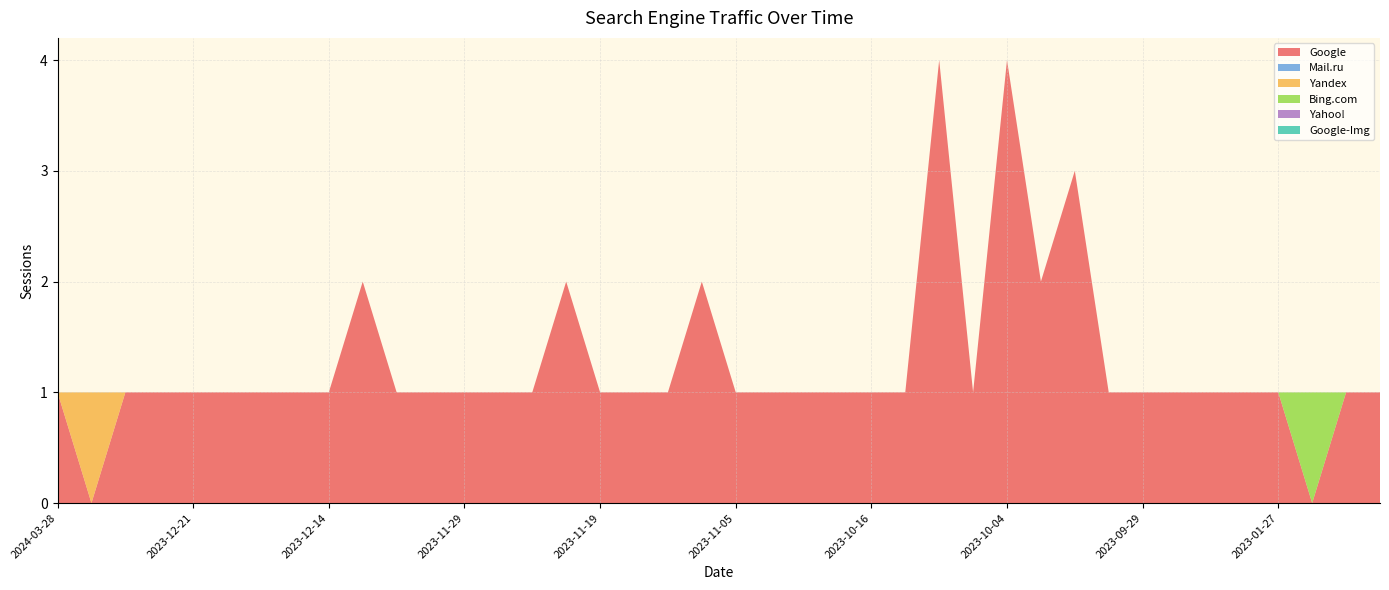

Reading left to right, list all the values displayed in this chart.

Google: 2024-03-28=1	2024-03-21=0	2023-12-26=1	2023-12-24=1	2023-12-21=1	2023-12-19=1	2023-12-18=1	2023-12-17=1	2023-12-14=1	2023-12-11=2	2023-12-10=1	2023-12-08=1	2023-11-29=1	2023-11-28=1	2023-11-27=1	2023-11-26=2	2023-11-19=1	2023-11-13=1	2023-11-11=1	2023-11-08=2	2023-11-05=1	2023-11-01=1	2023-10-28=1	2023-10-23=1	2023-10-16=1	2023-10-07=1	2023-10-06=4	2023-10-05=1	2023-10-04=4	2023-10-02=2	2023-10-01=3	2023-09-30=1	2023-09-29=1	2023-08-24=1	2023-08-11=1	2023-04-17=1	2023-01-27=1	2023-01-22=0	2023-01-12=1	2022-12-27=1
Mail.ru: 2024-03-28=0	2024-03-21=0	2023-12-26=0	2023-12-24=0	2023-12-21=0	2023-12-19=0	2023-12-18=0	2023-12-17=0	2023-12-14=0	2023-12-11=0	2023-12-10=0	2023-12-08=0	2023-11-29=0	2023-11-28=0	2023-11-27=0	2023-11-26=0	2023-11-19=0	2023-11-13=0	2023-11-11=0	2023-11-08=0	2023-11-05=0	2023-11-01=0	2023-10-28=0	2023-10-23=0	2023-10-16=0	2023-10-07=0	2023-10-06=0	2023-10-05=0	2023-10-04=0	2023-10-02=0	2023-10-01=0	2023-09-30=0	2023-09-29=0	2023-08-24=0	2023-08-11=0	2023-04-17=0	2023-01-27=0	2023-01-22=0	2023-01-12=0	2022-12-27=0
Yandex: 2024-03-28=0	2024-03-21=1	2023-12-26=0	2023-12-24=0	2023-12-21=0	2023-12-19=0	2023-12-18=0	2023-12-17=0	2023-12-14=0	2023-12-11=0	2023-12-10=0	2023-12-08=0	2023-11-29=0	2023-11-28=0	2023-11-27=0	2023-11-26=0	2023-11-19=0	2023-11-13=0	2023-11-11=0	2023-11-08=0	2023-11-05=0	2023-11-01=0	2023-10-28=0	2023-10-23=0	2023-10-16=0	2023-10-07=0	2023-10-06=0	2023-10-05=0	2023-10-04=0	2023-10-02=0	2023-10-01=0	2023-09-30=0	2023-09-29=0	2023-08-24=0	2023-08-11=0	2023-04-17=0	2023-01-27=0	2023-01-22=0	2023-01-12=0	2022-12-27=0
Bing.com: 2024-03-28=0	2024-03-21=0	2023-12-26=0	2023-12-24=0	2023-12-21=0	2023-12-19=0	2023-12-18=0	2023-12-17=0	2023-12-14=0	2023-12-11=0	2023-12-10=0	2023-12-08=0	2023-11-29=0	2023-11-28=0	2023-11-27=0	2023-11-26=0	2023-11-19=0	2023-11-13=0	2023-11-11=0	2023-11-08=0	2023-11-05=0	2023-11-01=0	2023-10-28=0	2023-10-23=0	2023-10-16=0	2023-10-07=0	2023-10-06=0	2023-10-05=0	2023-10-04=0	2023-10-02=0	2023-10-01=0	2023-09-30=0	2023-09-29=0	2023-08-24=0	2023-08-11=0	2023-04-17=0	2023-01-27=0	2023-01-22=1	2023-01-12=0	2022-12-27=0
Yahoo!: 2024-03-28=0	2024-03-21=0	2023-12-26=0	2023-12-24=0	2023-12-21=0	2023-12-19=0	2023-12-18=0	2023-12-17=0	2023-12-14=0	2023-12-11=0	2023-12-10=0	2023-12-08=0	2023-11-29=0	2023-11-28=0	2023-11-27=0	2023-11-26=0	2023-11-19=0	2023-11-13=0	2023-11-11=0	2023-11-08=0	2023-11-05=0	2023-11-01=0	2023-10-28=0	2023-10-23=0	2023-10-16=0	2023-10-07=0	2023-10-06=0	2023-10-05=0	2023-10-04=0	2023-10-02=0	2023-10-01=0	2023-09-30=0	2023-09-29=0	2023-08-24=0	2023-08-11=0	2023-04-17=0	2023-01-27=0	2023-01-22=0	2023-01-12=0	2022-12-27=0
Google-Img: 2024-03-28=0	2024-03-21=0	2023-12-26=0	2023-12-24=0	2023-12-21=0	2023-12-19=0	2023-12-18=0	2023-12-17=0	2023-12-14=0	2023-12-11=0	2023-12-10=0	2023-12-08=0	2023-11-29=0	2023-11-28=0	2023-11-27=0	2023-11-26=0	2023-11-19=0	2023-11-13=0	2023-11-11=0	2023-11-08=0	2023-11-05=0	2023-11-01=0	2023-10-28=0	2023-10-23=0	2023-10-16=0	2023-10-07=0	2023-10-06=0	2023-10-05=0	2023-10-04=0	2023-10-02=0	2023-10-01=0	2023-09-30=0	2023-09-29=0	2023-08-24=0	2023-08-11=0	2023-04-17=0	2023-01-27=0	2023-01-22=0	2023-01-12=0	2022-12-27=0